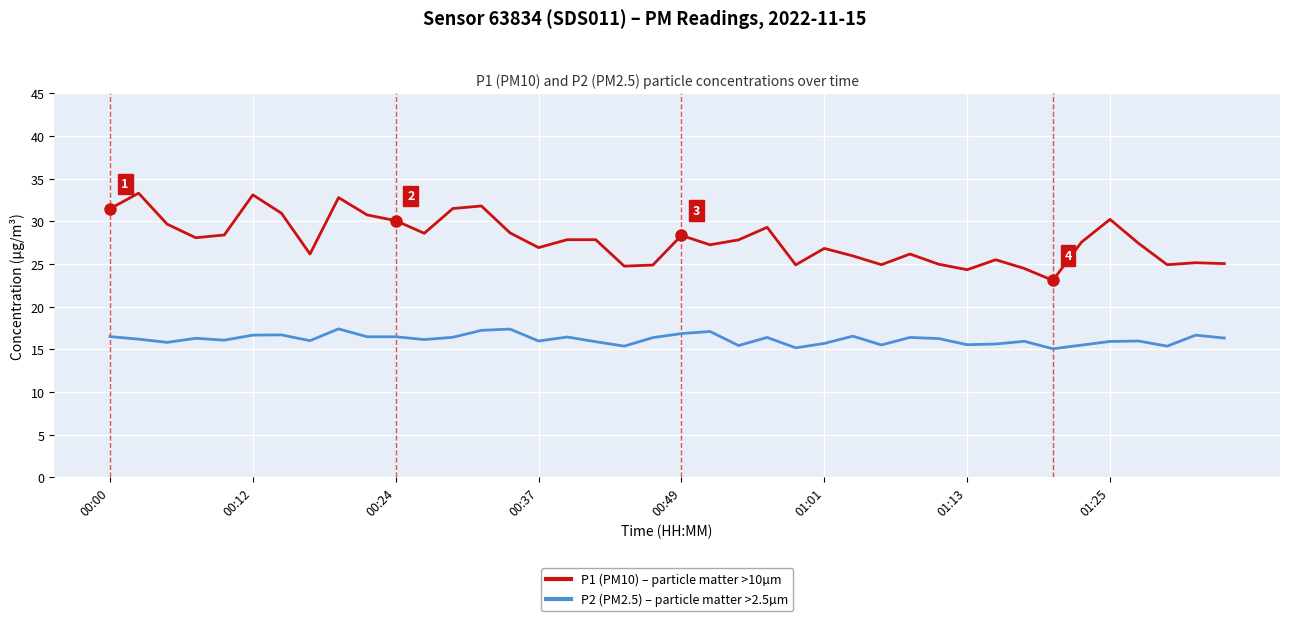

List the series in order of their overall mean, highest first.

P1 (PM10) – particle matter >10µm, P2 (PM2.5) – particle matter >2.5µm